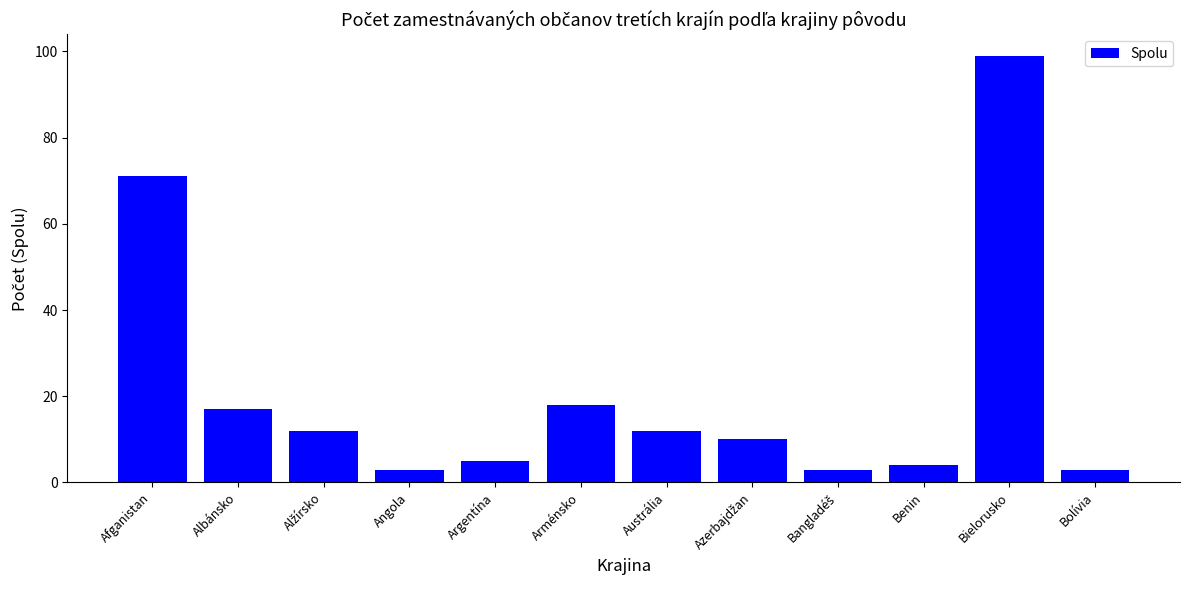

What is the value of the 3rd bar from the left?

12